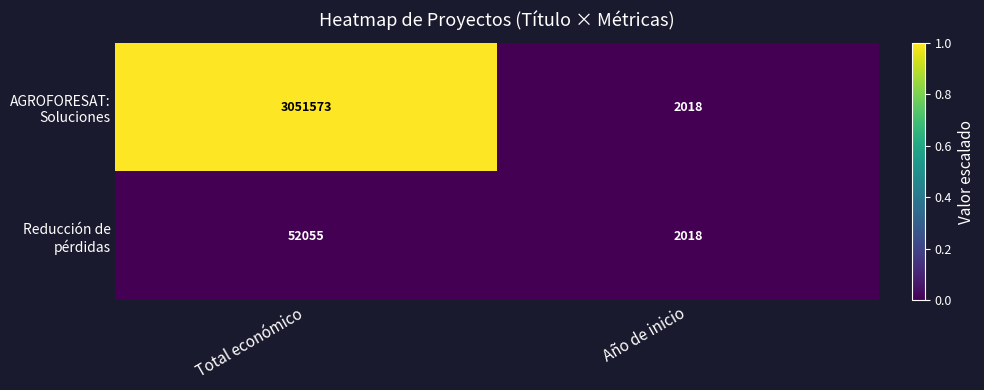

What is the total value across all series at Año de inicio?

4036